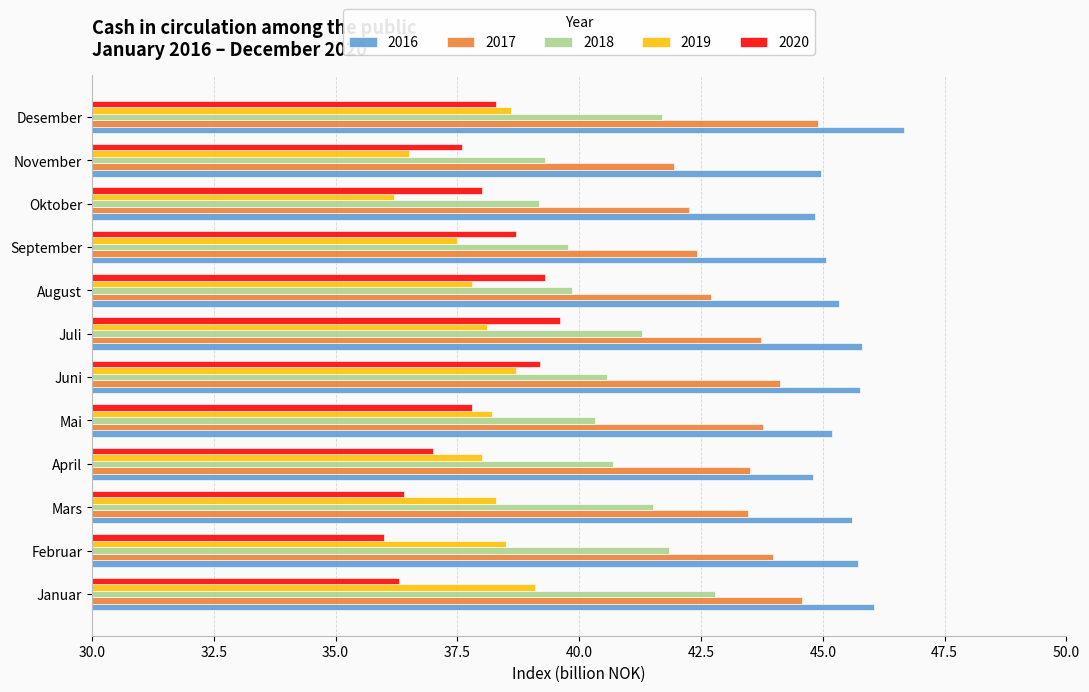

What value does the 2020 series have at August?

39.3